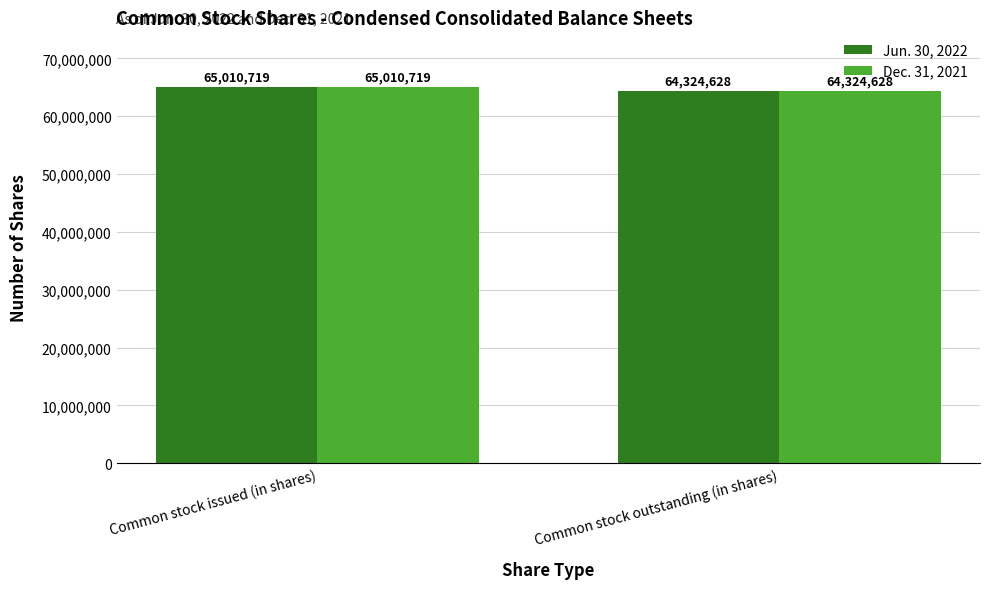

What is the value of the Jun. 30, 2022 bar at the 1st from the left?

65010719